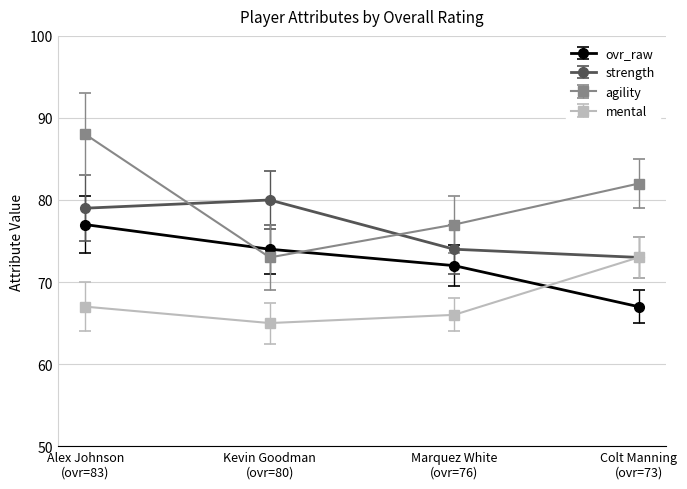

At which category is the sum across all series the highest?

Alex Johnson
(ovr=83)